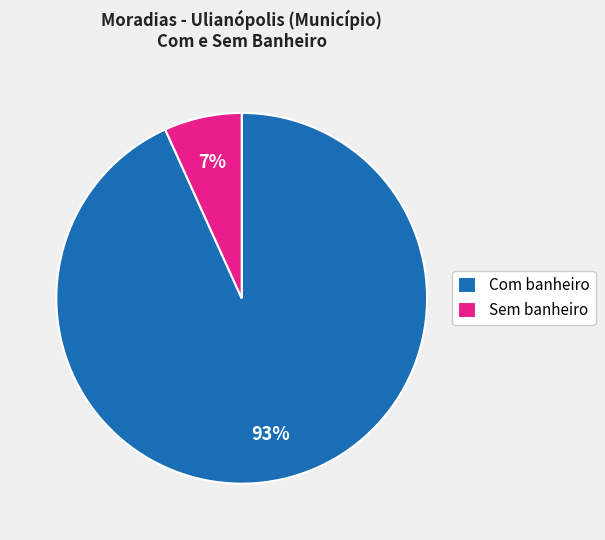

Rank the categories by value from highest to lowest.

Com banheiro, Sem banheiro